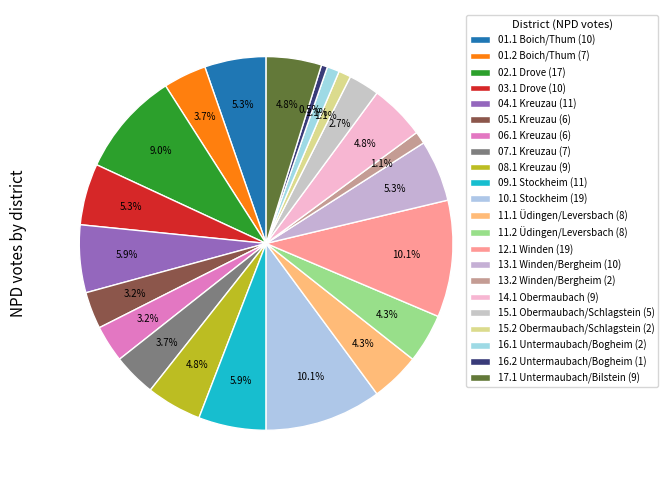

Which slice is the smallest?

16.2 Untermaubach/Bogheim